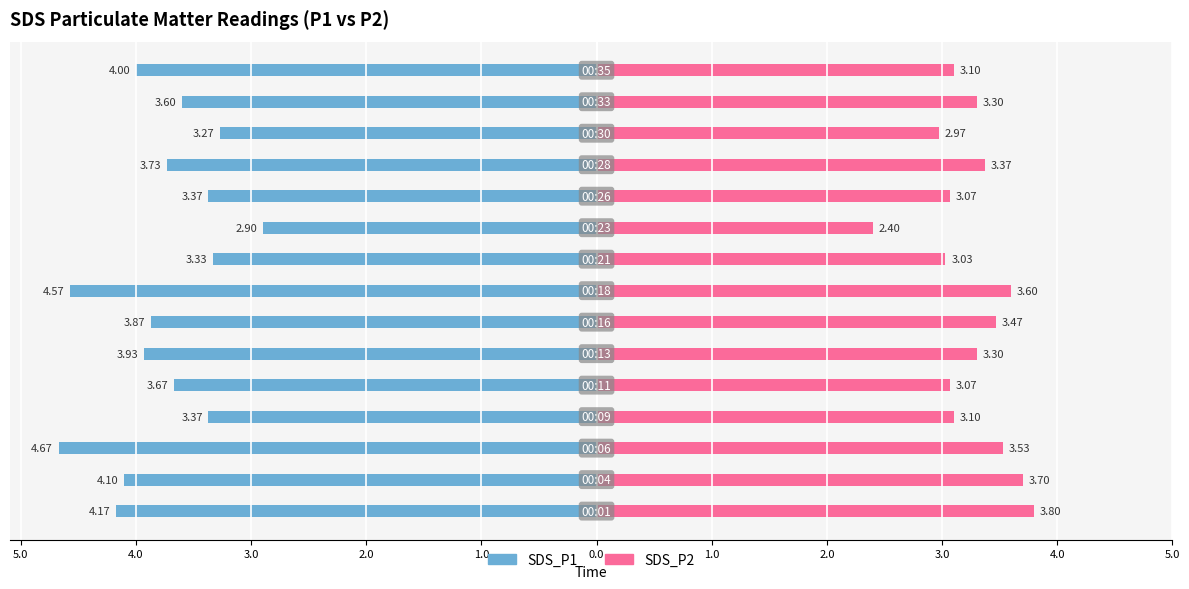

How many distinct data groups are displayed?

2